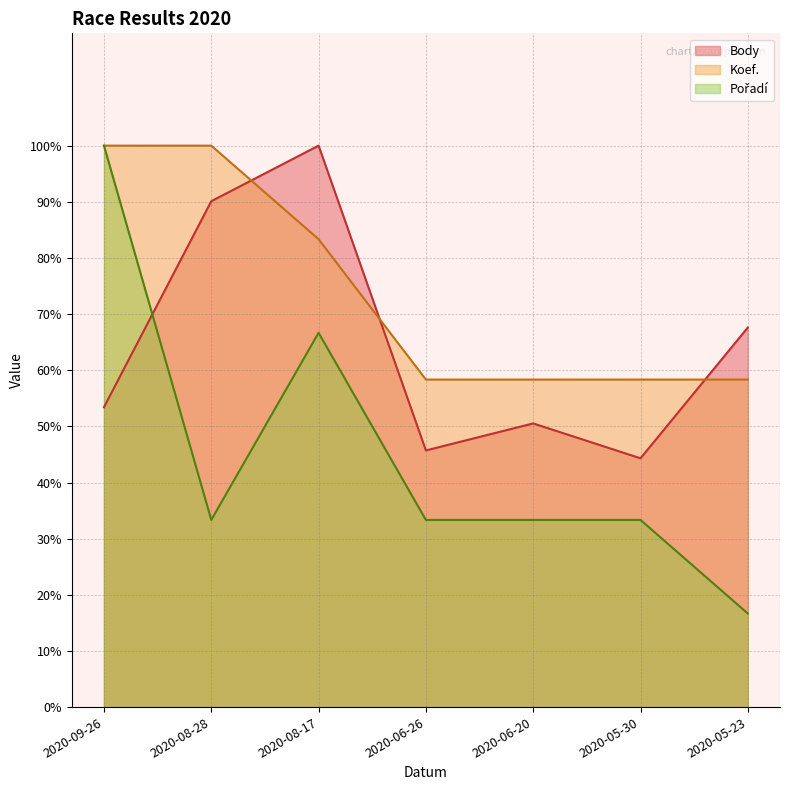

What is the maximum value for Pořadí?

100.0